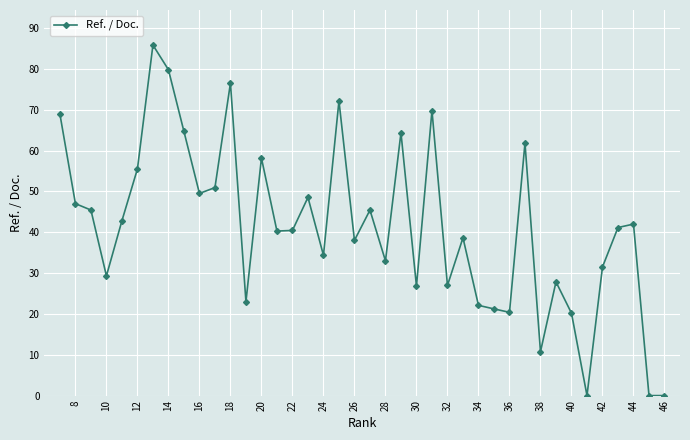

The chart shows a value of 34.4 at 24. True or false?

True